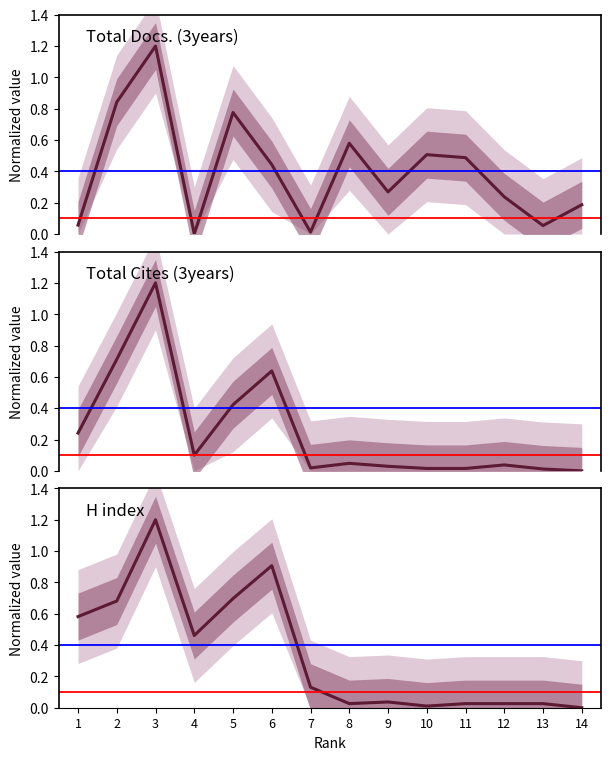

What is the sum of all H index values?

4.8